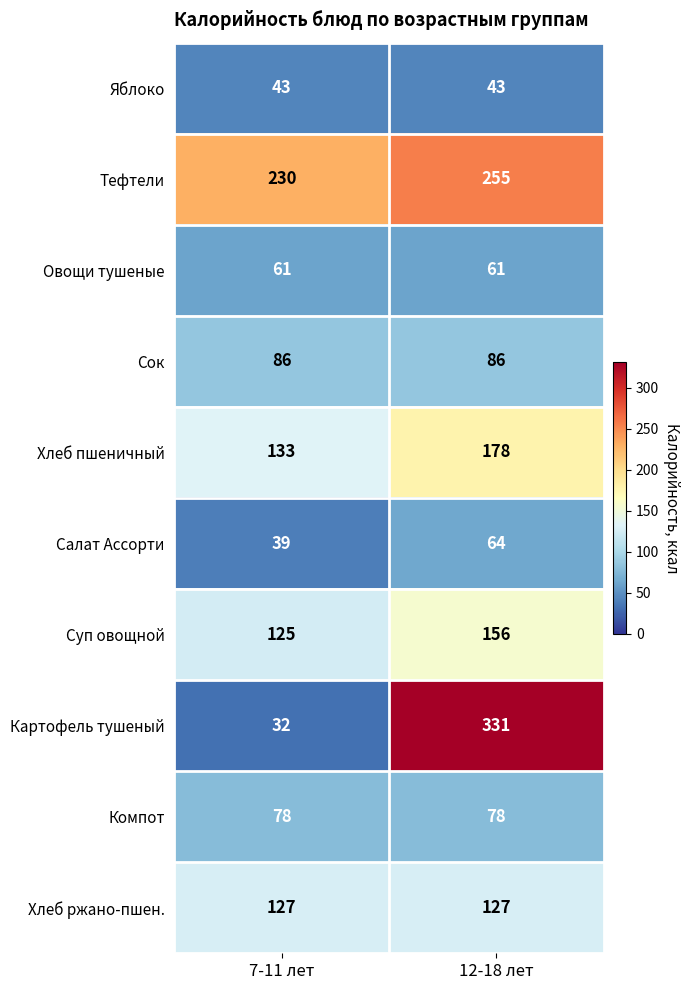

What is the total value across all series at 7-11 лет?

954